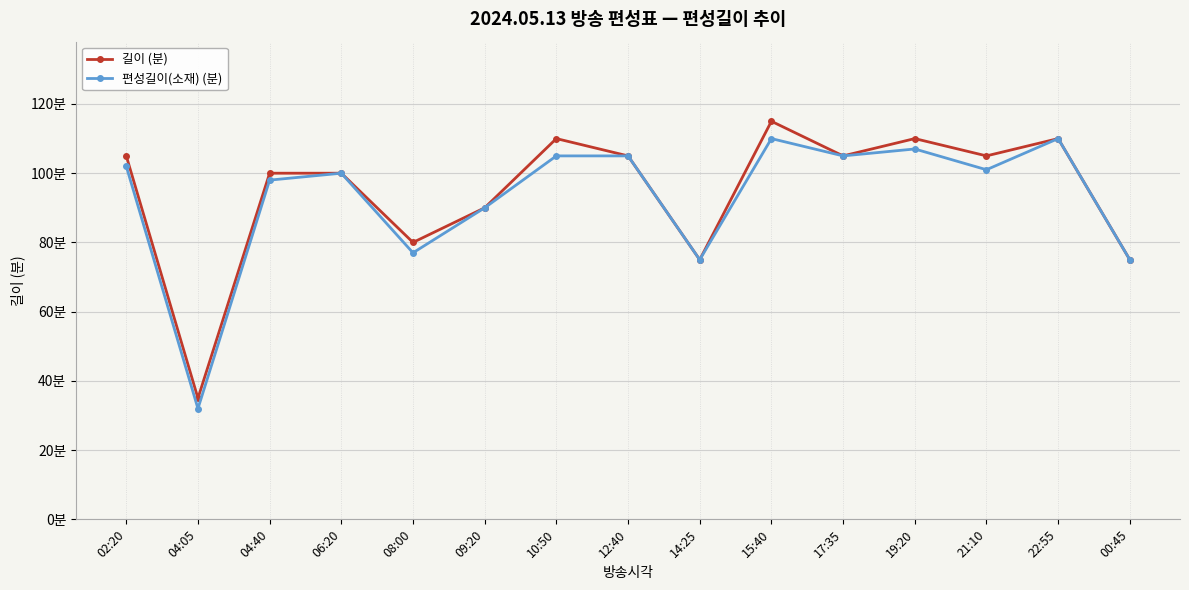

Reading right to left, transcribe all the data shown in this chart.

길이 (분): 75	110	105	110	105	115	75	105	110	90	80	100	100	35	105
편성길이(소재) (분): 75	110	101	107	105	110	75	105	105	90	77	100	98	32	102